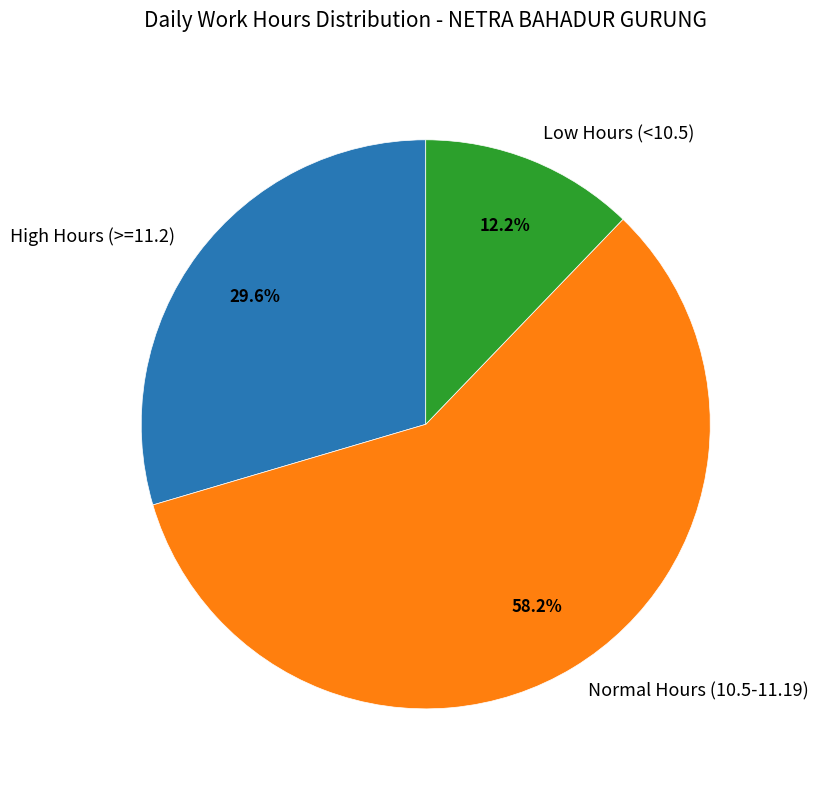

What is the largest slice in the pie chart?

Normal Hours (10.5-11.19)